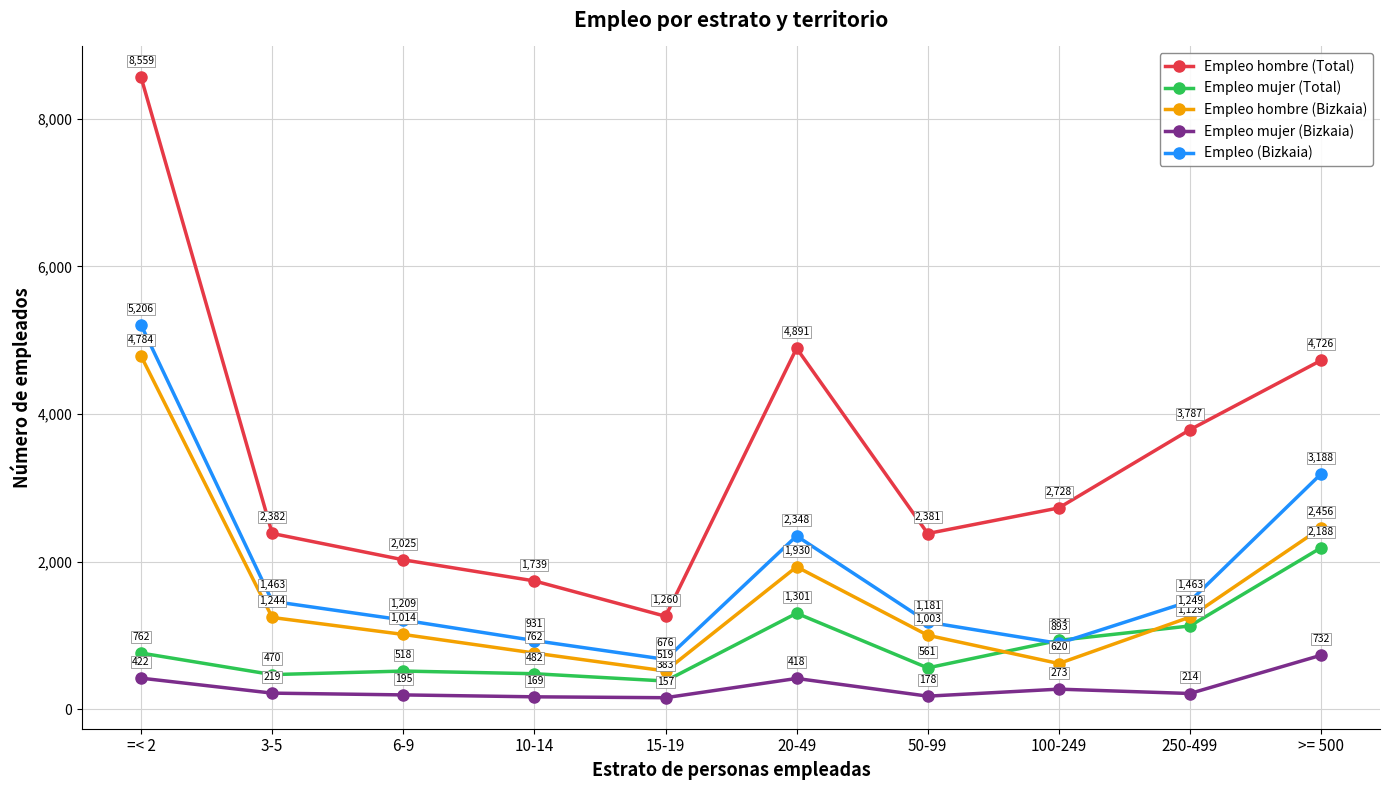

Reading left to right, what are all the values shown in this chart?

Empleo hombre (Total): =< 2=8559	3-5=2382	6-9=2025	10-14=1739	15-19=1260	20-49=4891	50-99=2381	100-249=2728	250-499=3787	>= 500=4726
Empleo mujer (Total): =< 2=762	3-5=470	6-9=518	10-14=482	15-19=383	20-49=1301	50-99=561	100-249=934	250-499=1129	>= 500=2188
Empleo hombre (Bizkaia): =< 2=4784	3-5=1244	6-9=1014	10-14=762	15-19=519	20-49=1930	50-99=1003	100-249=620	250-499=1249	>= 500=2456
Empleo mujer (Bizkaia): =< 2=422	3-5=219	6-9=195	10-14=169	15-19=157	20-49=418	50-99=178	100-249=273	250-499=214	>= 500=732
Empleo (Bizkaia): =< 2=5206	3-5=1463	6-9=1209	10-14=931	15-19=676	20-49=2348	50-99=1181	100-249=893	250-499=1463	>= 500=3188